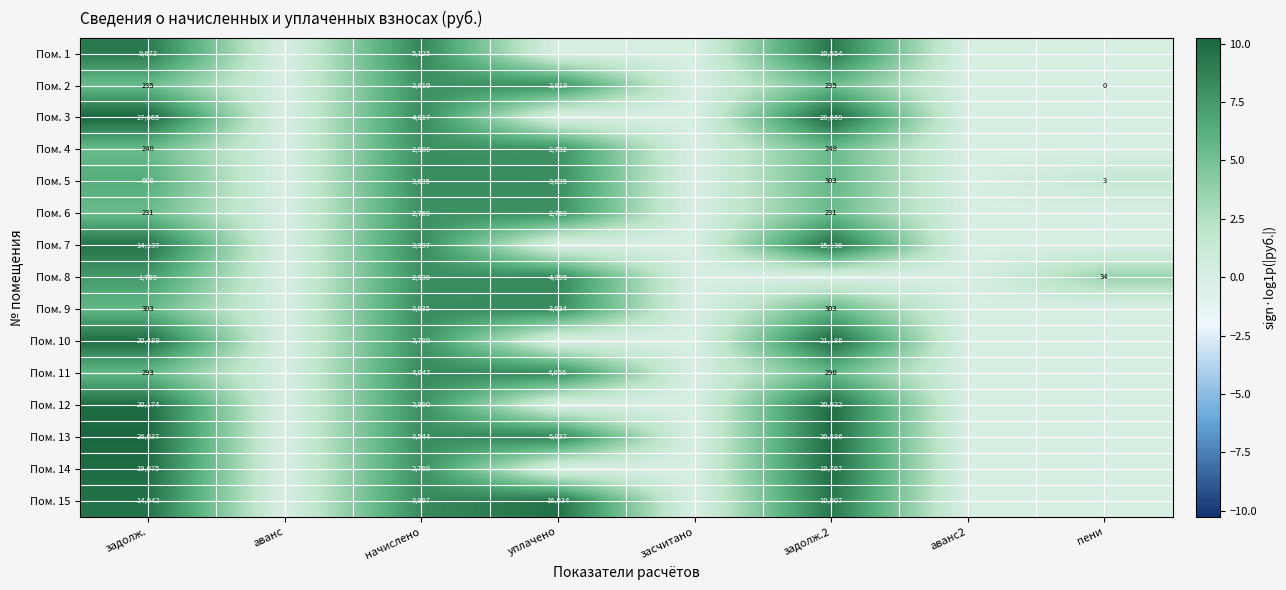

True or false: Пом. 2 has a value of 420 at задолж.2.

False